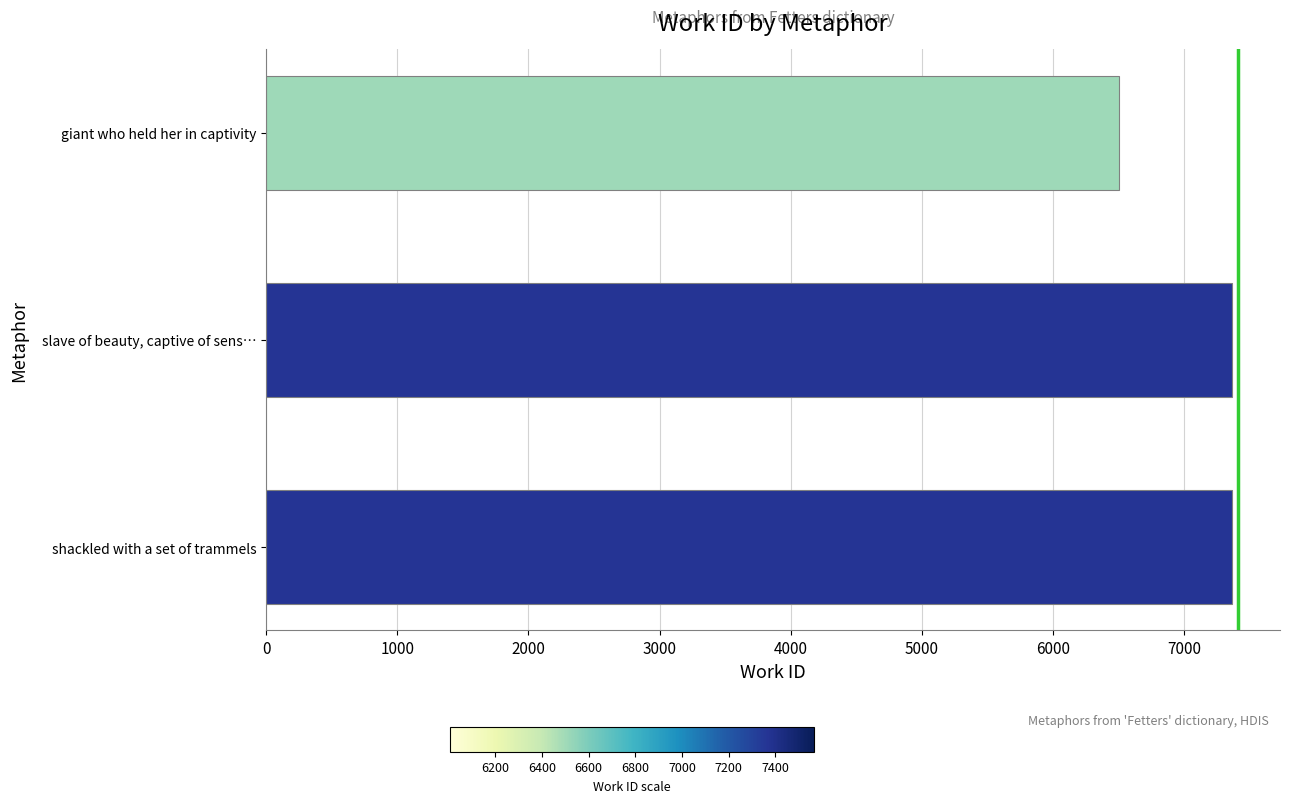

What is the average value?

7079